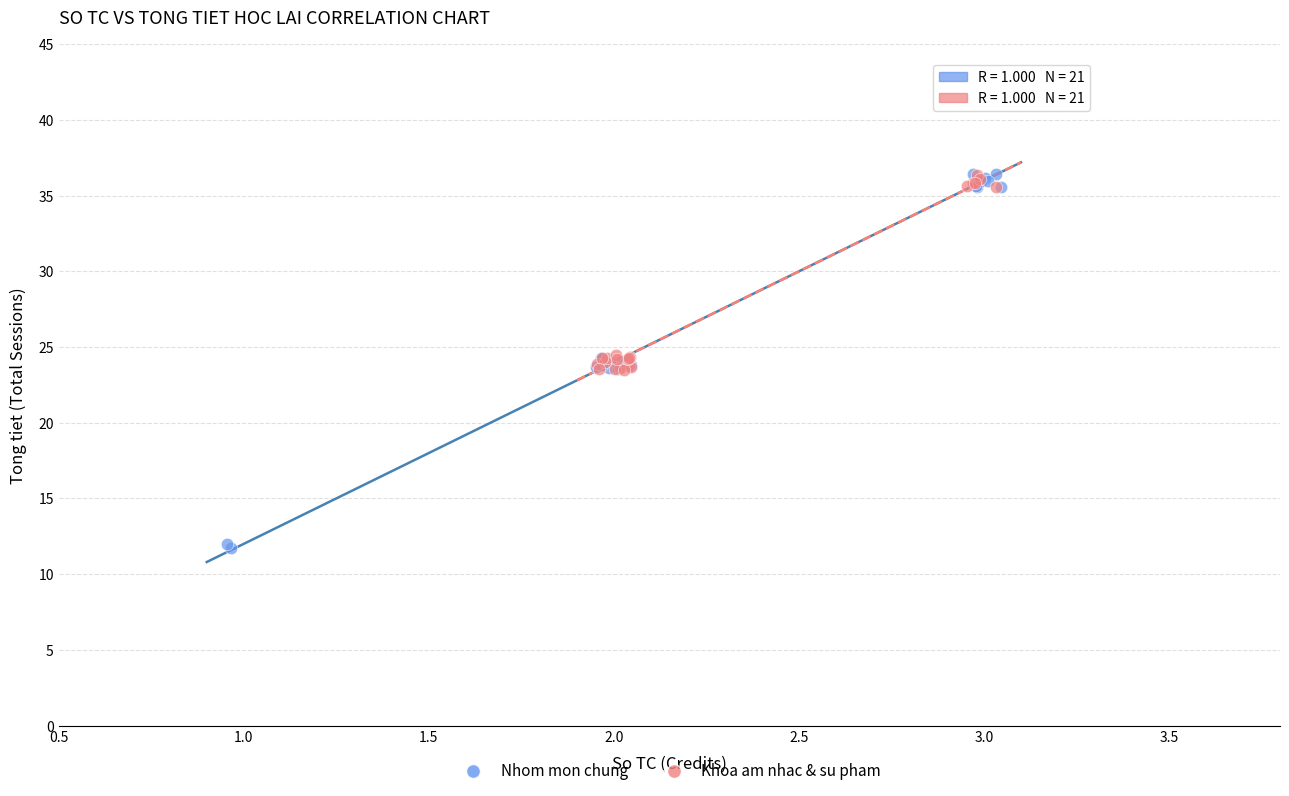

Which series has the widest spread of Y values?

Nhom mon chung